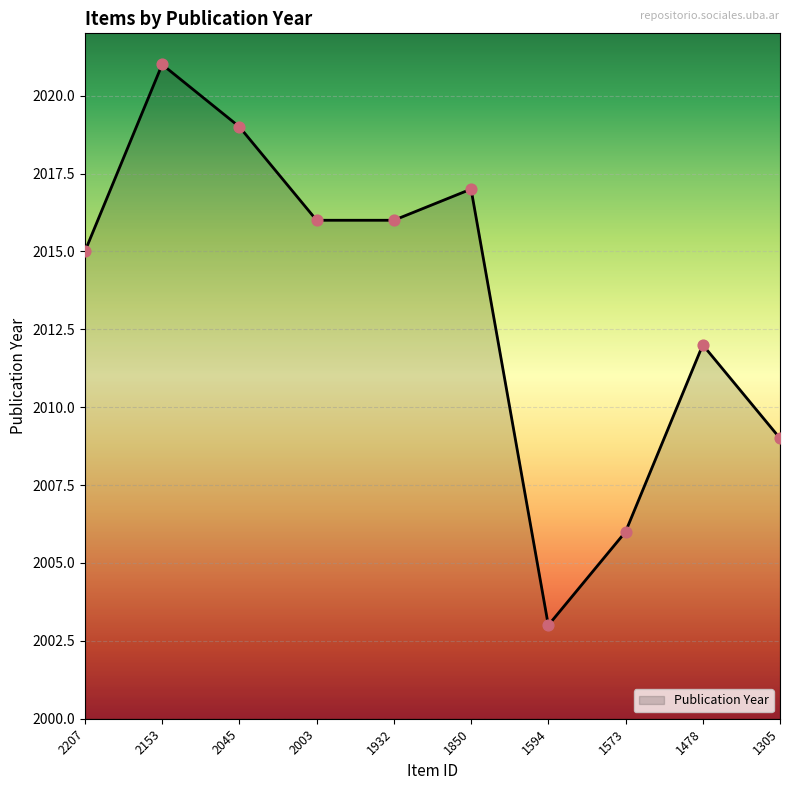

What is the ratio of the value at 1932 to the value at 2045?

1.0